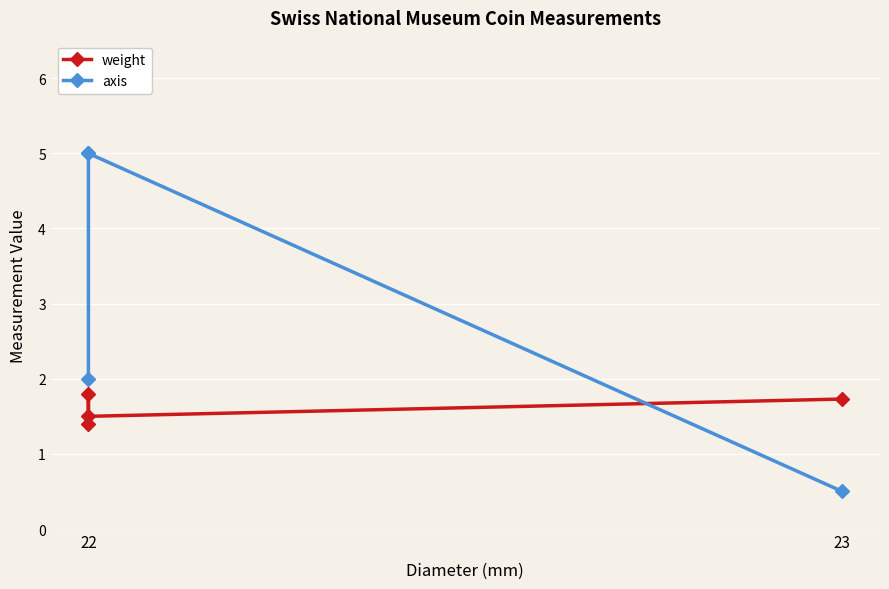

List the series in order of their overall mean, lowest first.

weight, axis